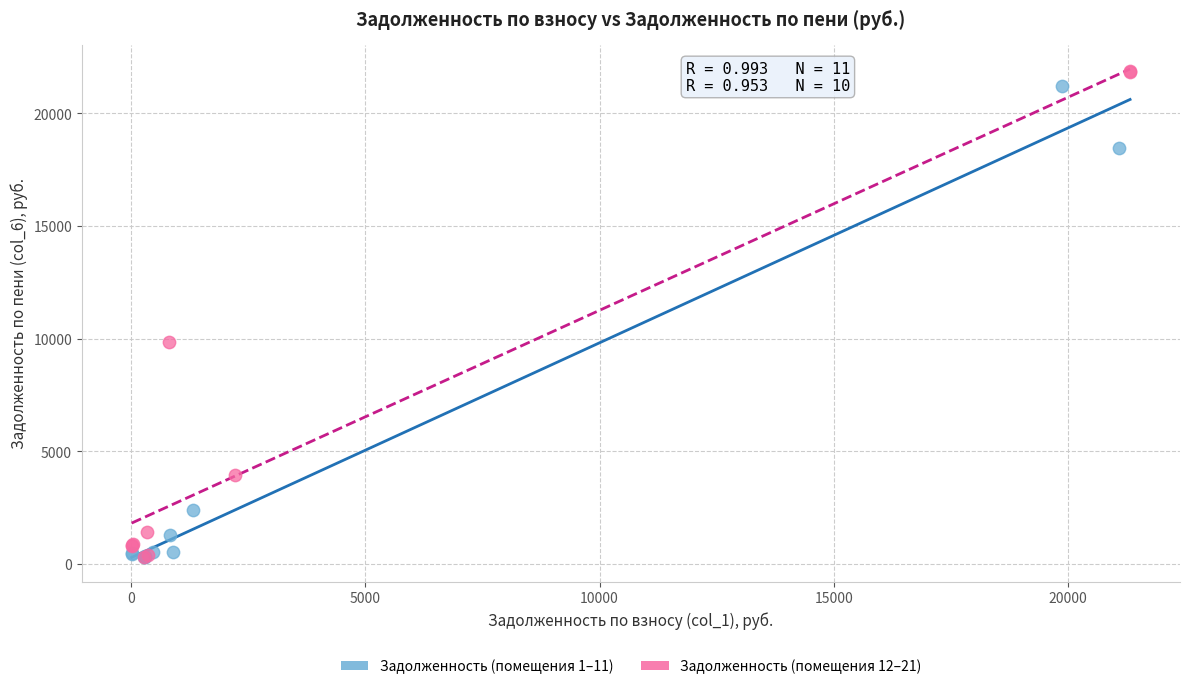

Which series has the largest Y range (max minus min)?

Задолженность (помещения 12–21)